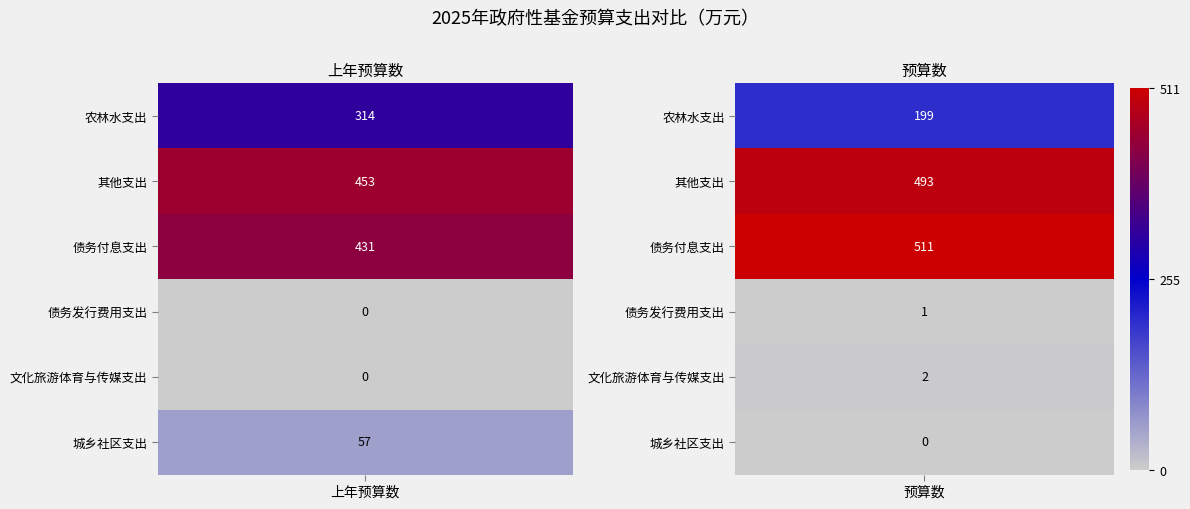

What is the difference between the maximum and minimum values in the 城乡社区支出 series?

57